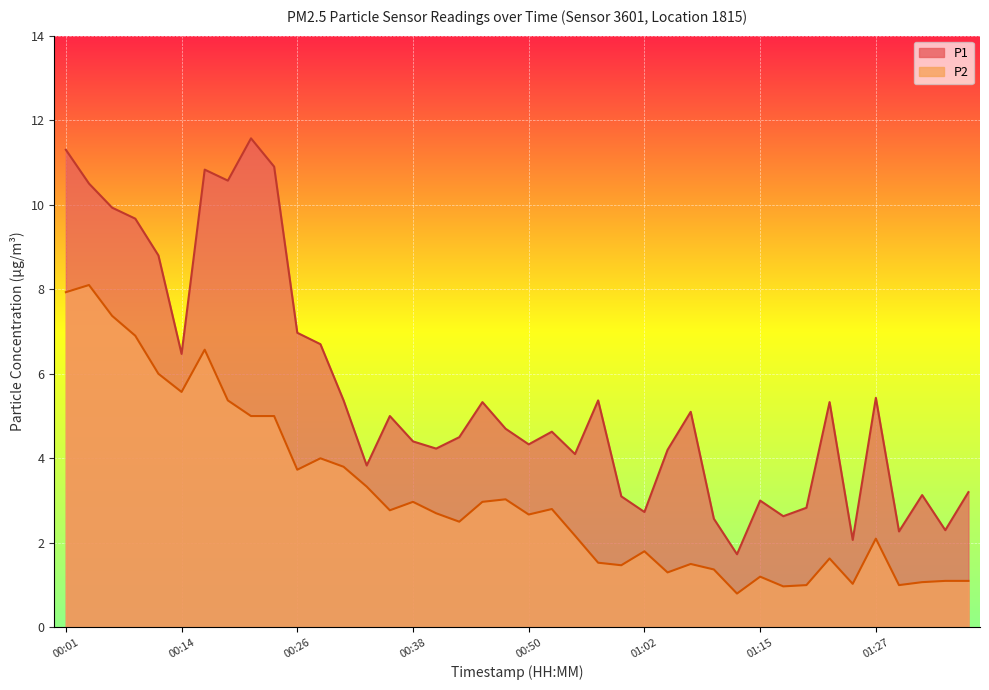

Which category has the highest value in the P2 series?

00:03